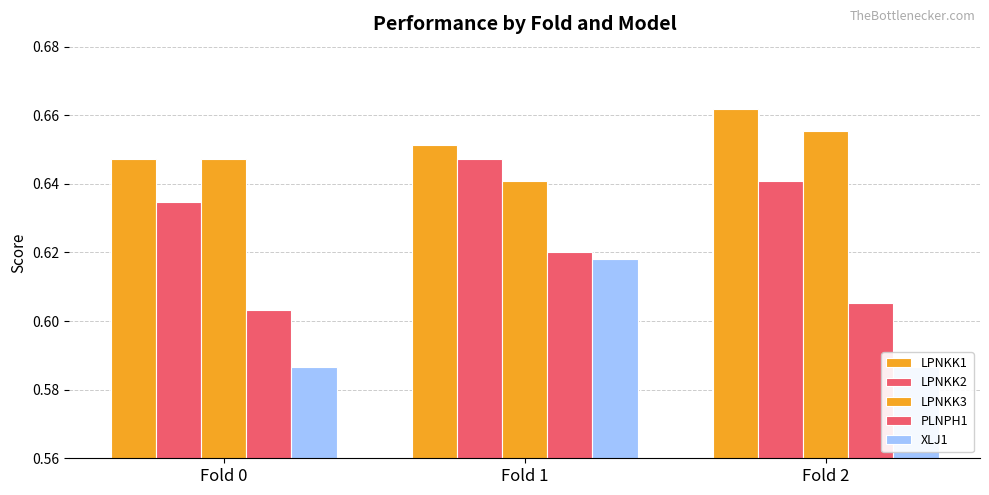

Which category has the lowest value in the LPNKK1 series?

Fold 0